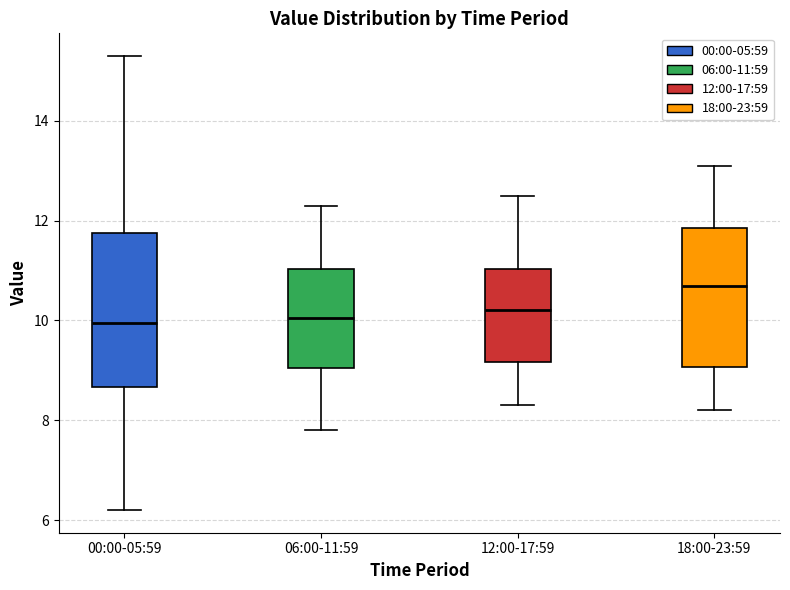

Comparing the boxes themselves (not the whiskers), which one is the tallest?

00:00-05:59